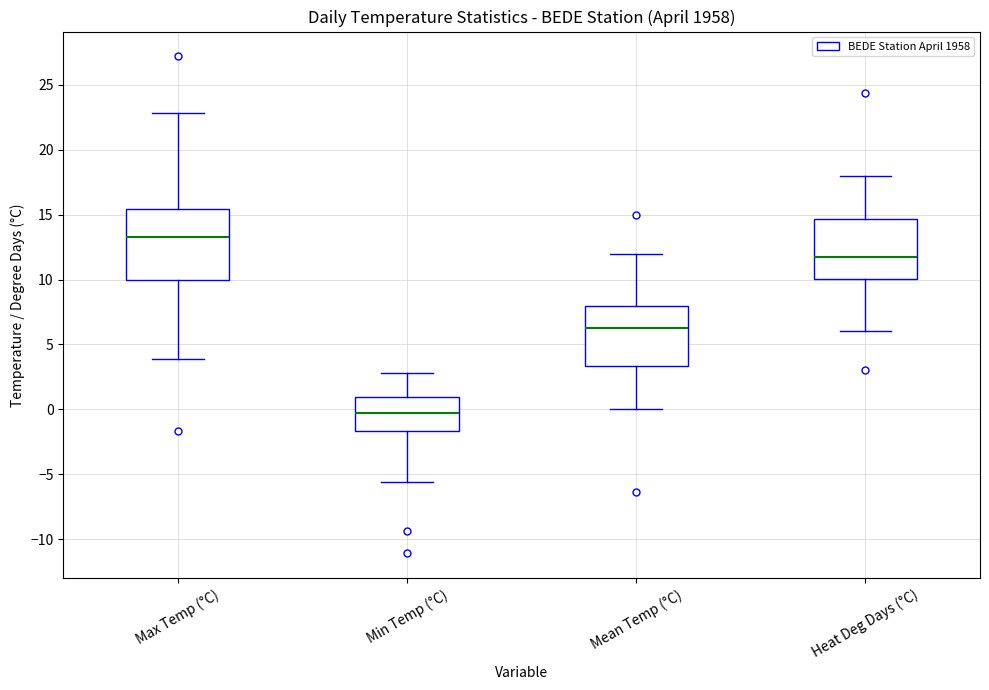

Reading left to right, transcribe this box plot: for each box, give where its median line is, the range the box spans, and where its two whiskers end, as read against the y-axis. The values are not printed on the chart, so give them approximately, as read against the axis.

Max Temp (°C): median 13.5, box 10.0 to 15.5, whiskers 4.0 to 23.0
Min Temp (°C): median -0.5, box -1.5 to 1.0, whiskers -5.5 to 3.0
Mean Temp (°C): median 6.5, box 3.5 to 8.0, whiskers 0.0 to 12.0
Heat Deg Days (°C): median 12.0, box 10.0 to 14.5, whiskers 6.0 to 18.0